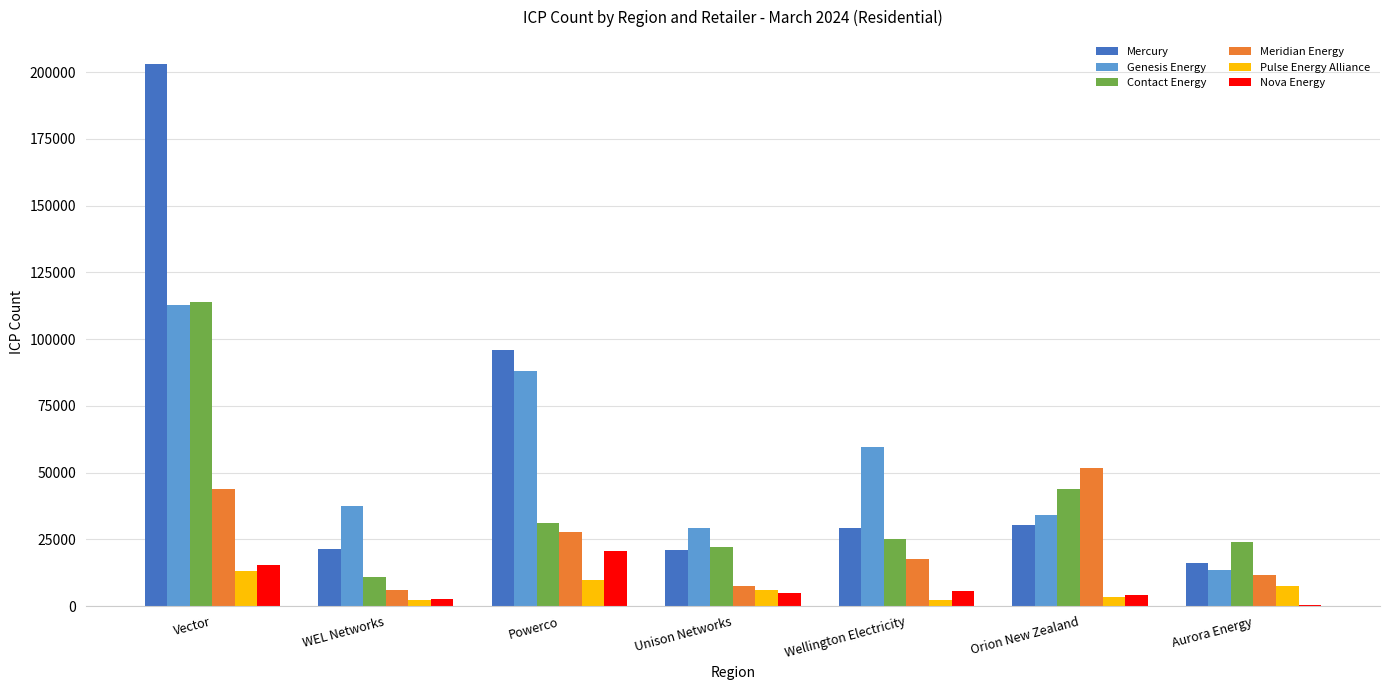

What is the sum of the Mercury values at Vector and Orion New Zealand?

233410